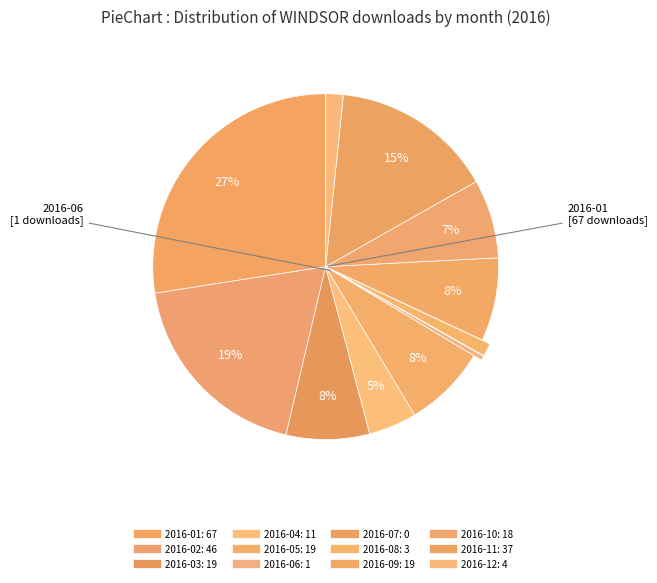

Combined, do 2016-05 and 2016-08 account for over 50%?

No